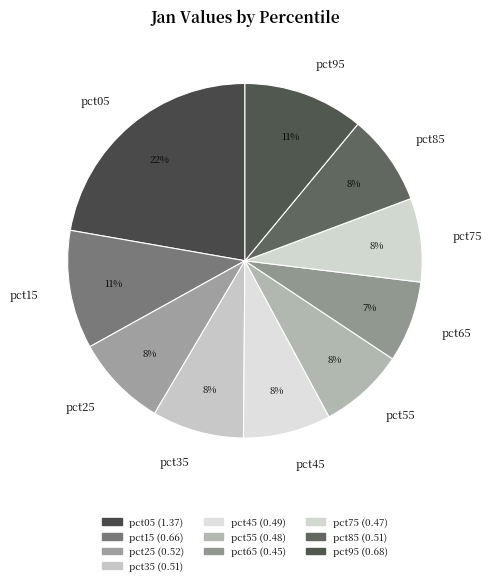

Does any single category account for the majority?

No